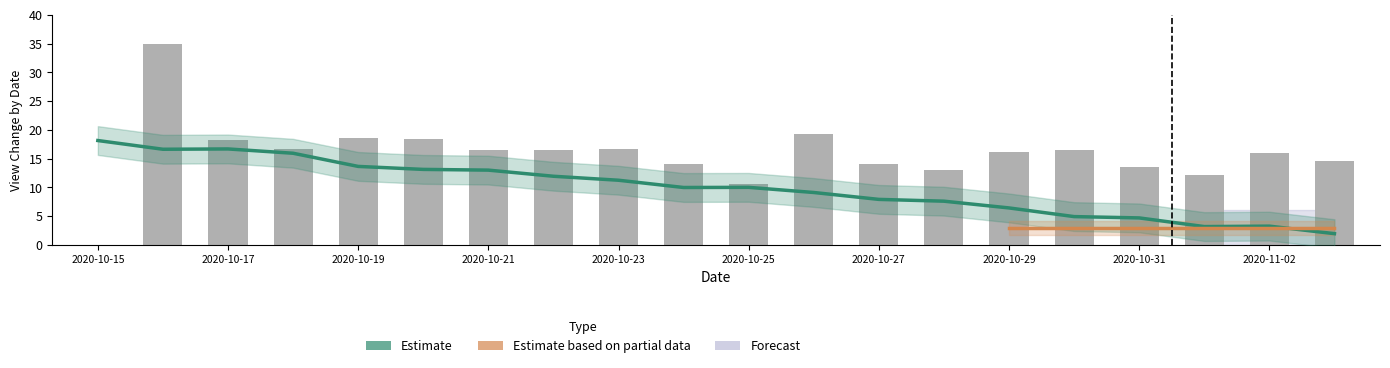

Rank the categories by subscriberCount value from lowest to highest.

2020-11-03, 2020-11-01, 2020-11-02, 2020-10-31, 2020-10-30, 2020-10-29, 2020-10-28, 2020-10-27, 2020-10-26, 2020-10-24, 2020-10-25, 2020-10-23, 2020-10-22, 2020-10-21, 2020-10-20, 2020-10-19, 2020-10-18, 2020-10-16, 2020-10-17, 2020-10-15